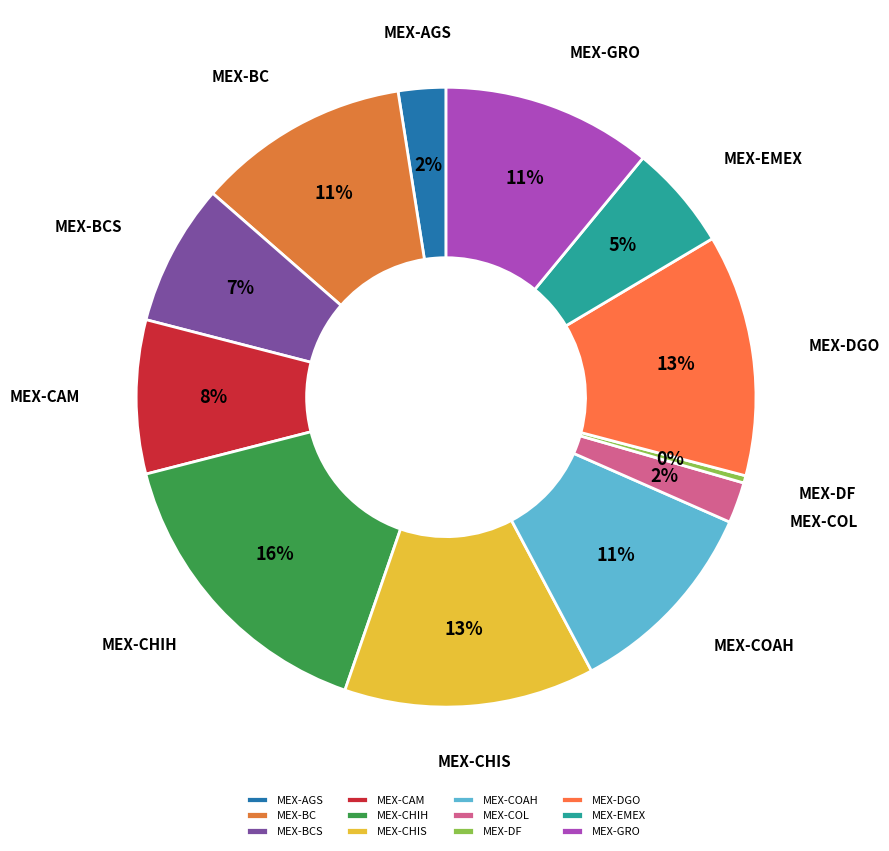

Is it true that MEX-EMEX is 5% of the pie?

True